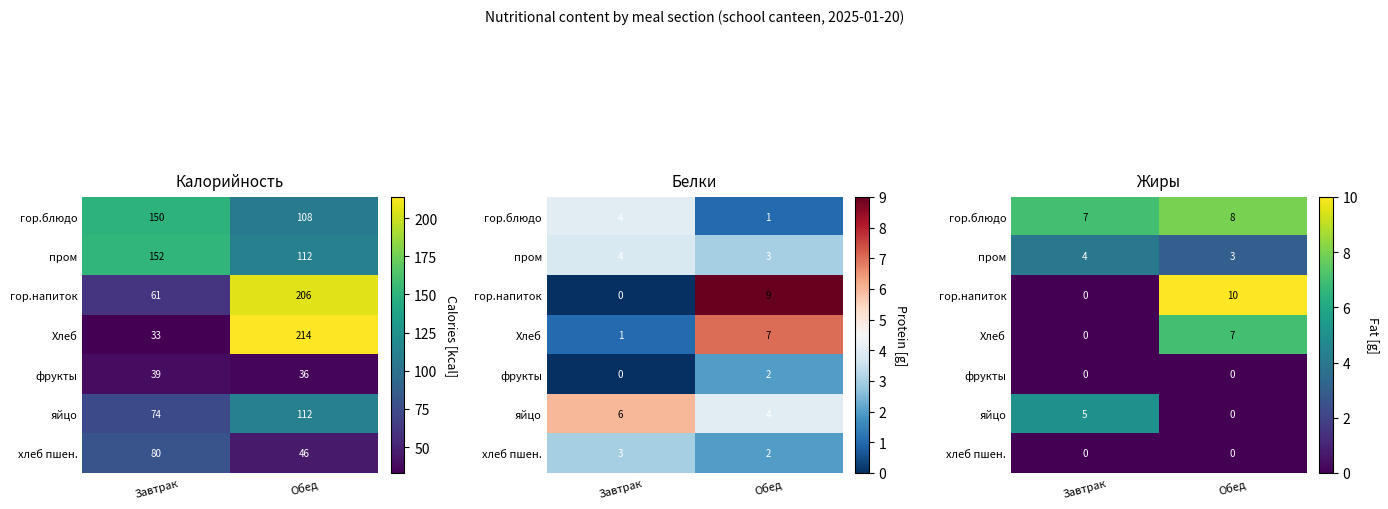

What is the difference between the гор.напиток values at Завтрак and Обед?

10